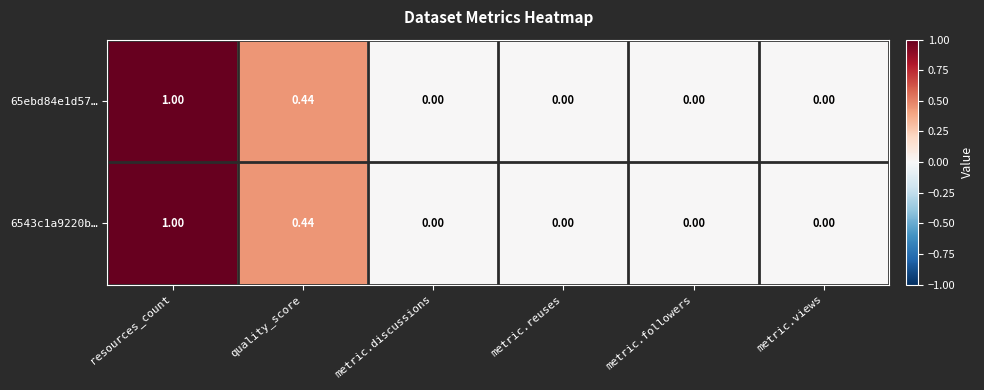

How many data points does each series have?

6